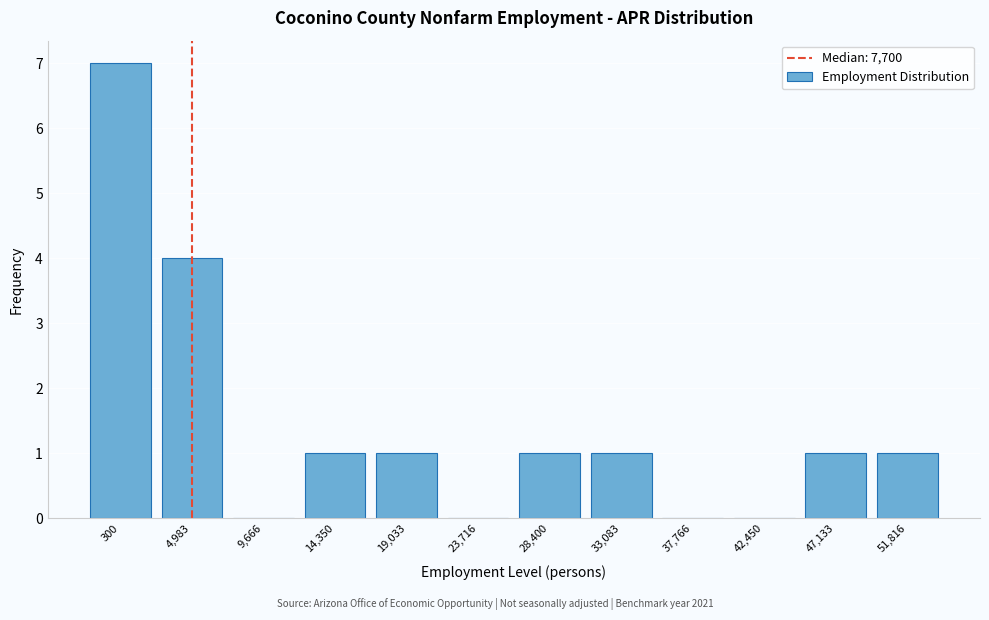

Reading left to right, what are all the values shown in this chart?

300=7	4,983=4	9,666=0	14,350=1	19,033=1	23,716=0	28,400=1	33,083=1	37,766=0	42,450=0	47,133=1	51,816=1